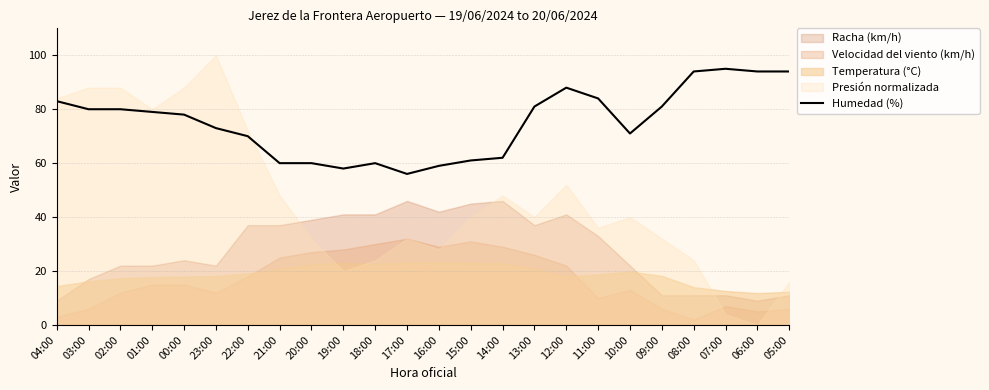

What is the average value?

75